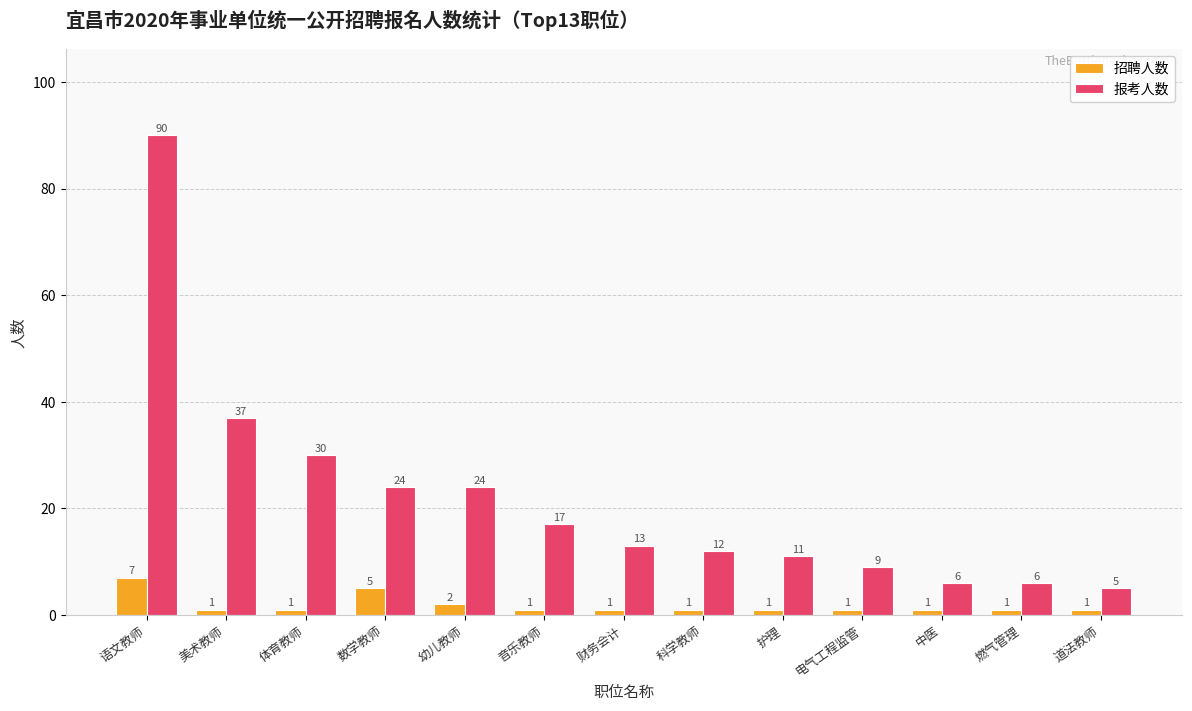

How many bars are there in each group?

2